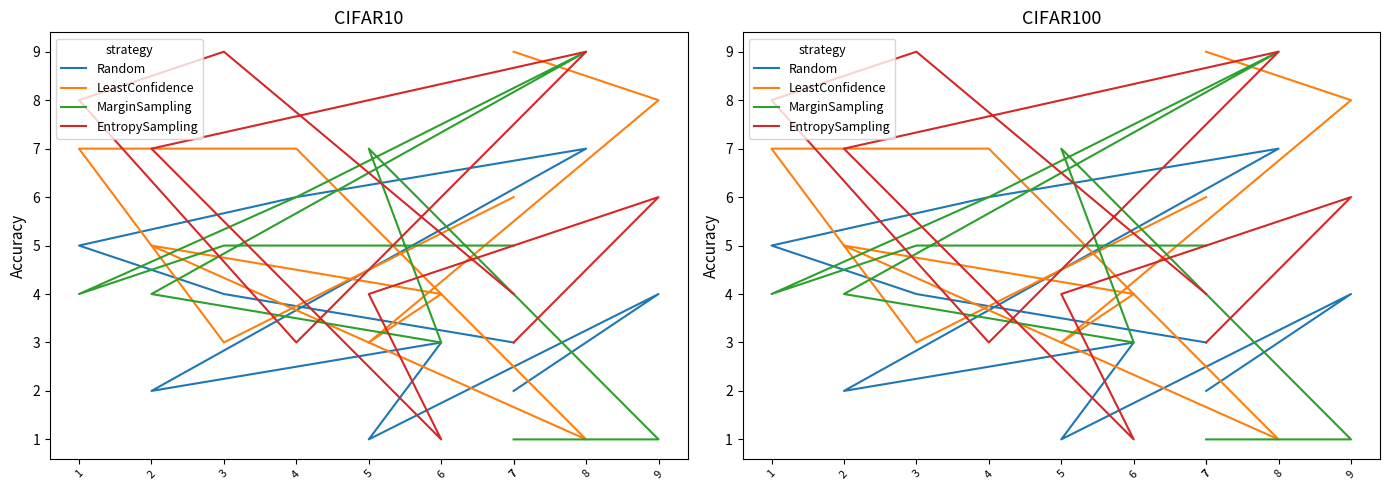

In Random, how many points are higher than both neighbors (excluding endpoints)?

3